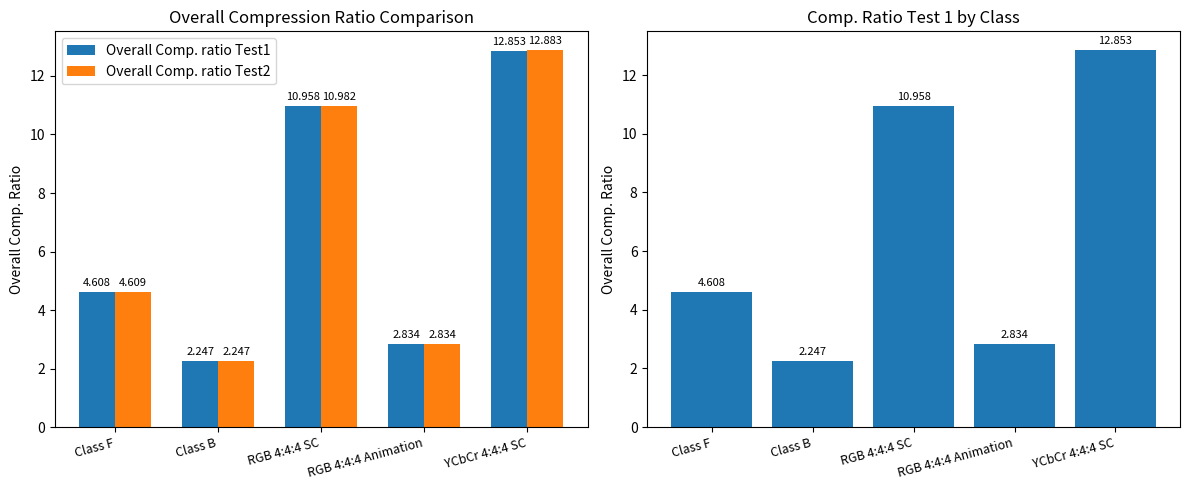

List the series in order of their peak value, highest first.

Overall Comp. ratio Test2, Overall Comp. ratio Test1